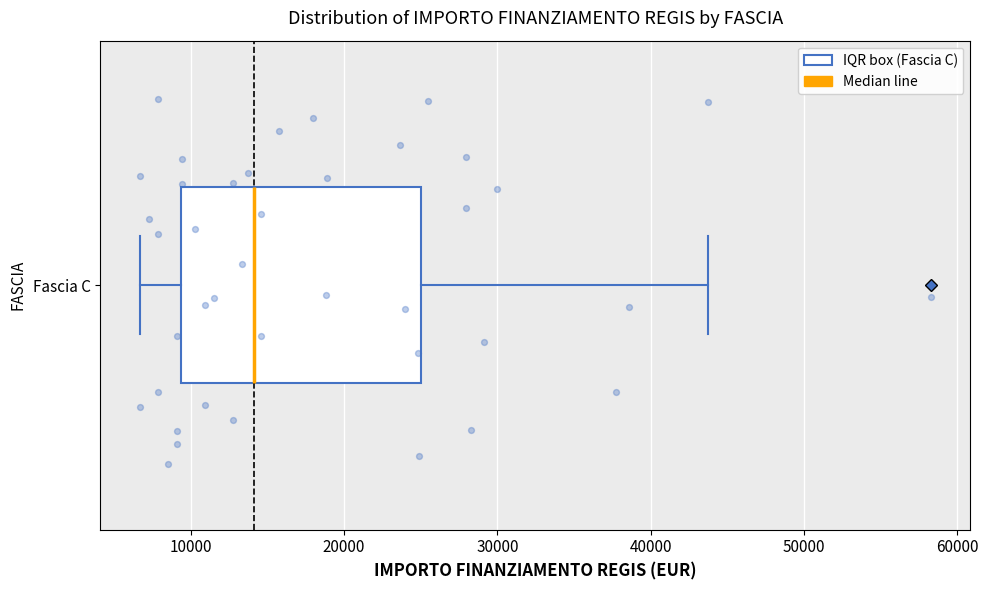

Where is the left edge of the box for Fascia C on the x-axis? The values are not printed on the chart, so give them approximately, as read against the axis.

9000